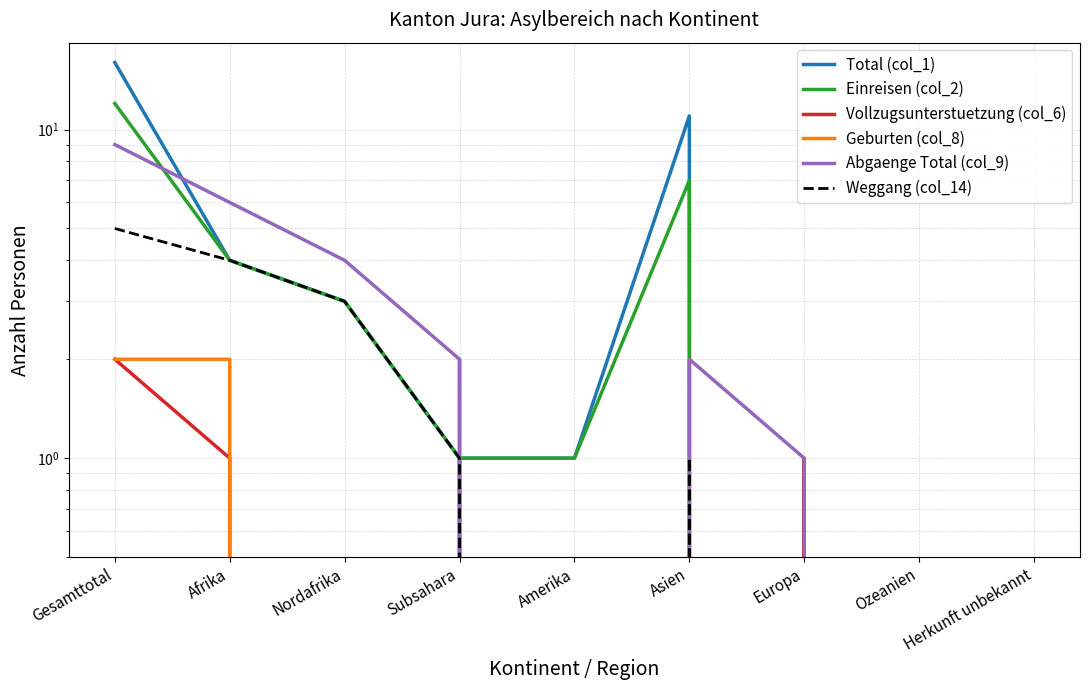

At how many categories does at least one series exceed 9?

2